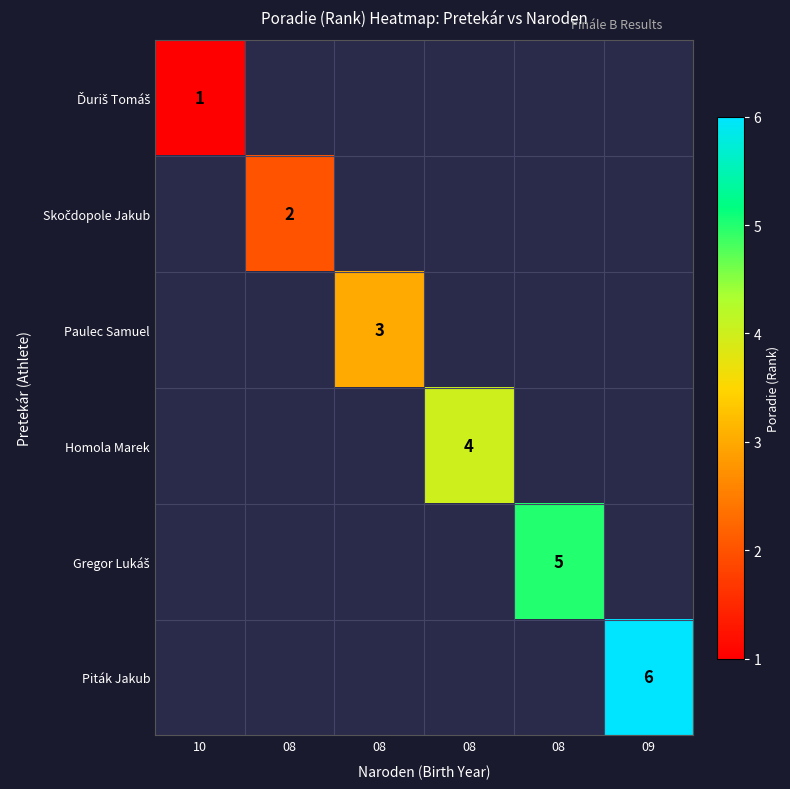

Which has a higher value, 08 or 08?

08